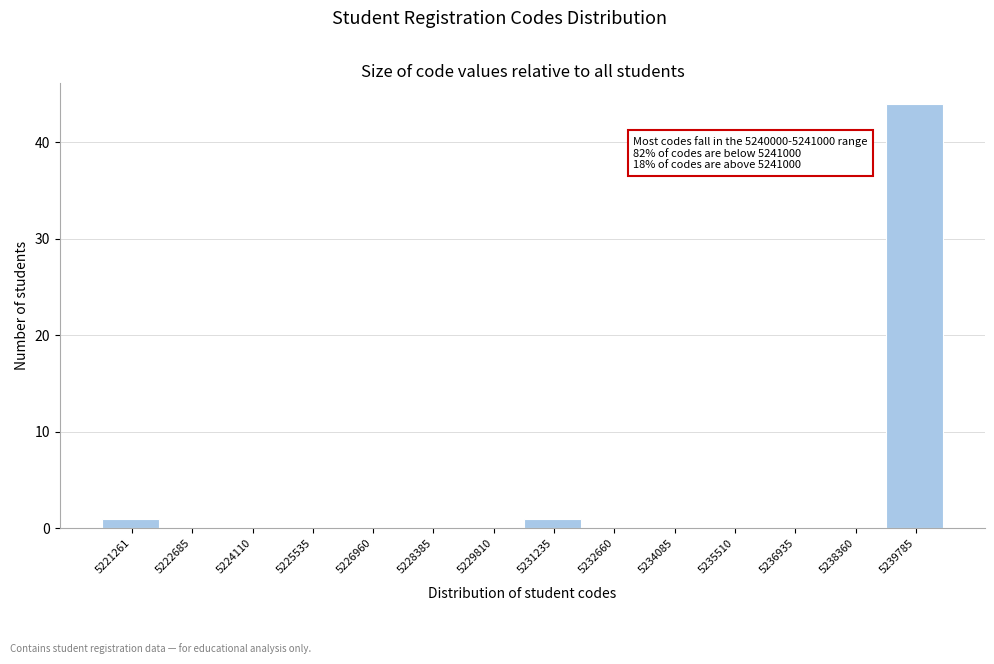

Reading left to right, list all the values displayed in this chart.

5221261=1	5222685=0	5224110=0	5225535=0	5226960=0	5228385=0	5229810=0	5231235=1	5232660=0	5234085=0	5235510=0	5236935=0	5238360=0	5239785=44